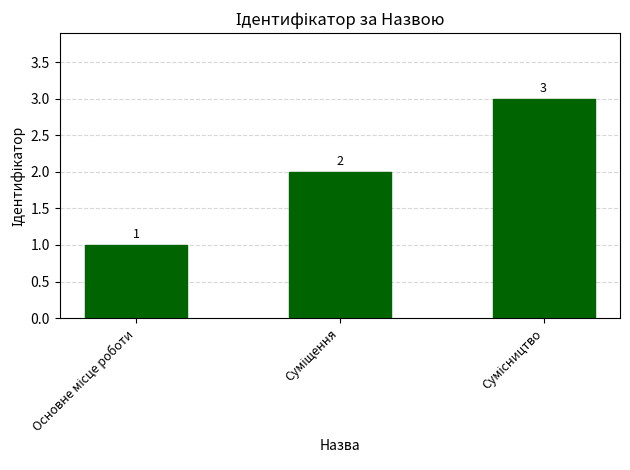

What is the value of the 3rd bar from the left?

3